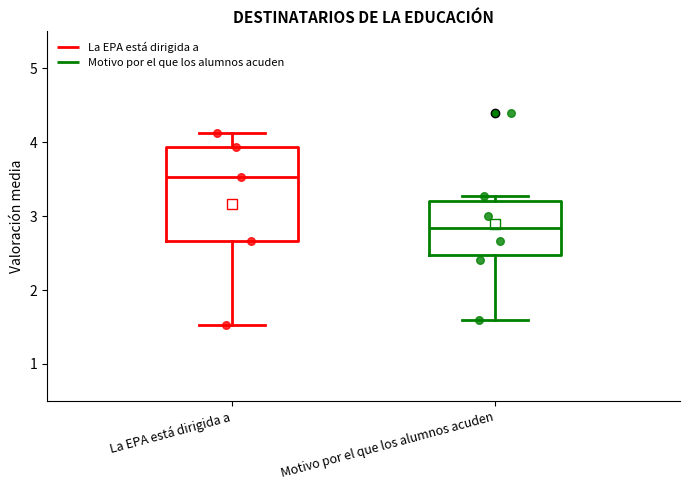

Where is the lower edge of the box for Motivo por el que los alumnos acuden on the y-axis? The values are not printed on the chart, so give them approximately, as read against the axis.

2.5